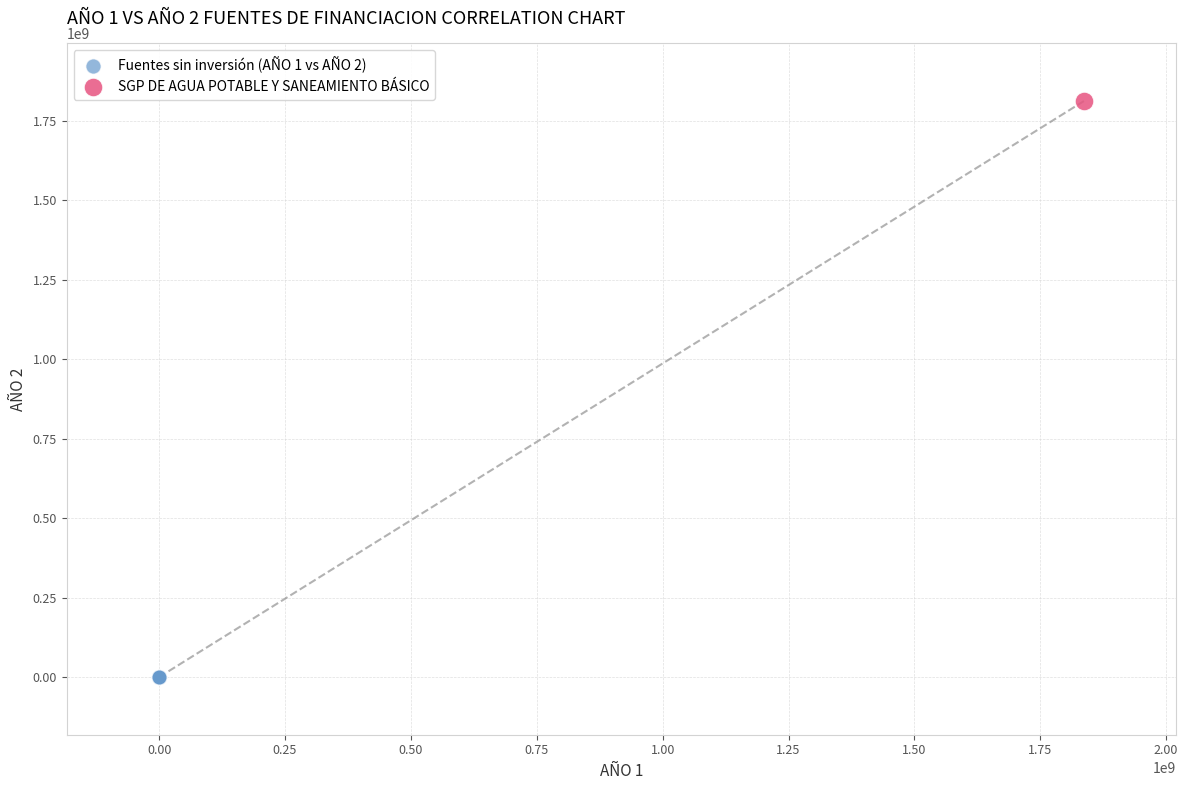

What are all the series names shown in the legend?

Fuentes sin inversión (AÑO 1 vs AÑO 2), SGP DE AGUA POTABLE Y SANEAMIENTO BÁSICO